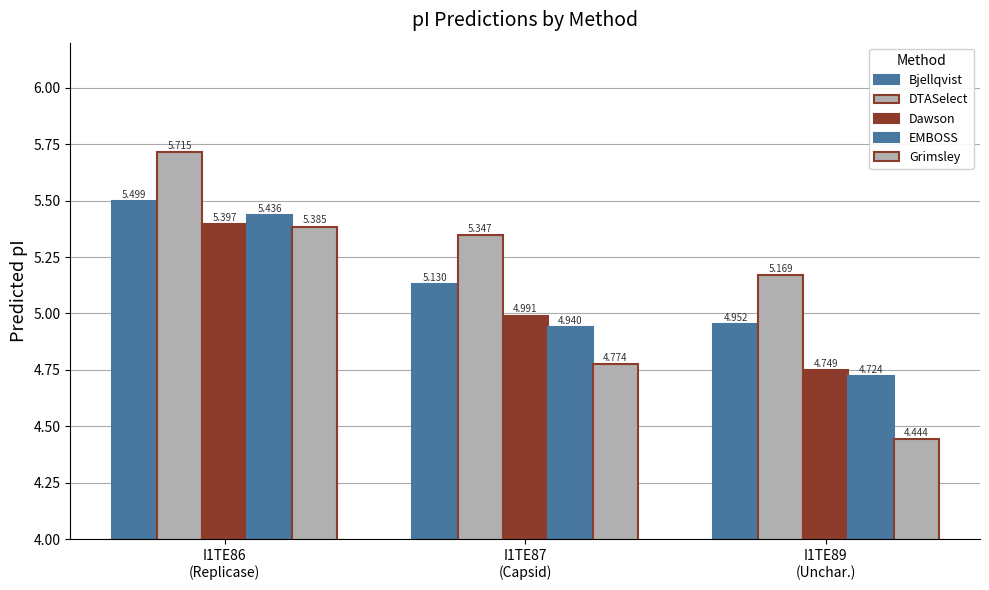

What is the label of the 3rd bar from the left?

I1TE89
(Unchar.)